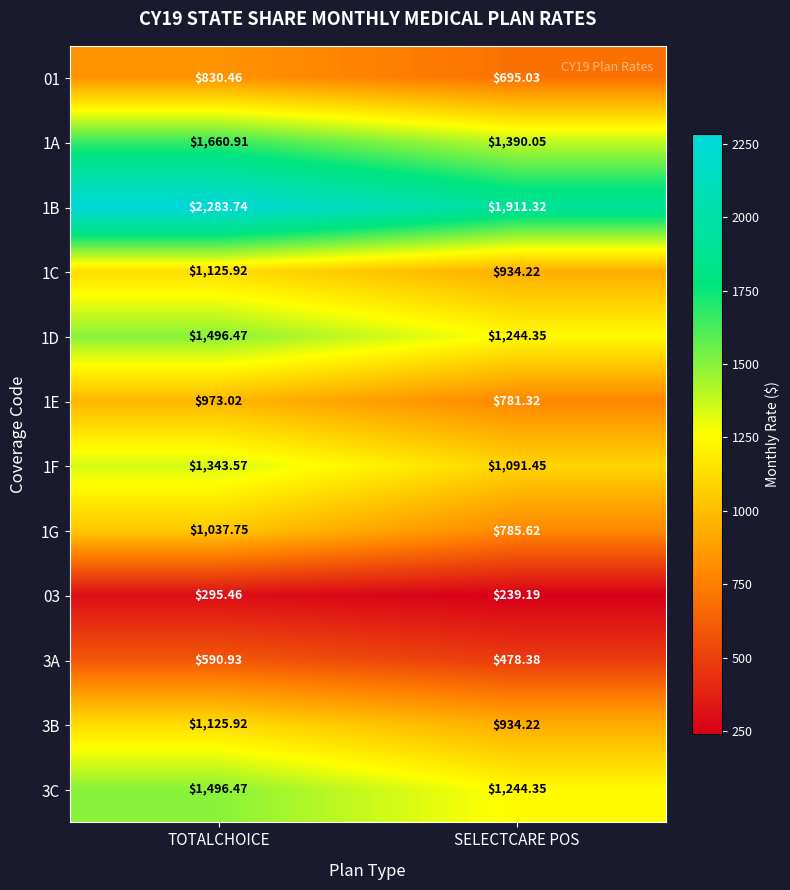

Which series has the largest total across all categories?

1B